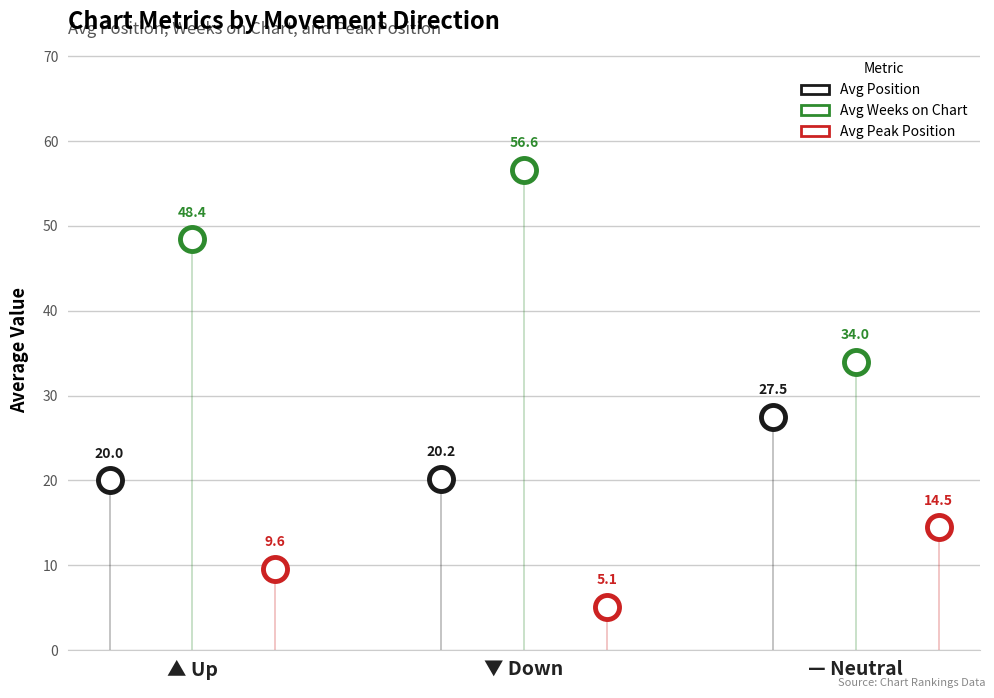

At how many categories does at least one series exceed 22?

3